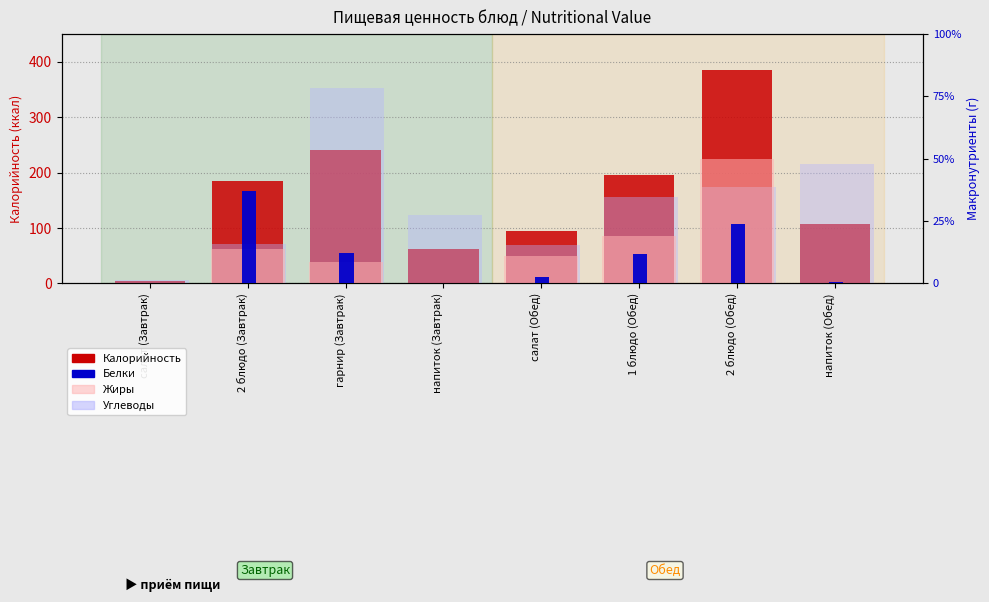

How many distinct data groups are displayed?

4